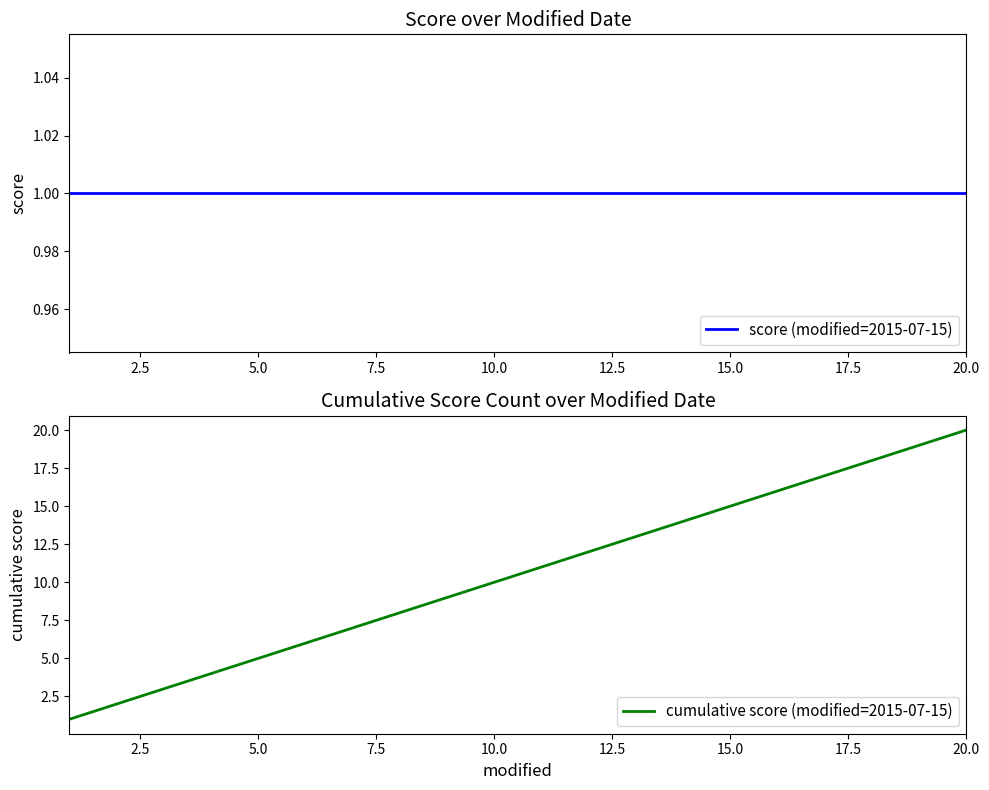

What is the maximum value for cumulative score (modified=2015-07-15)?

20